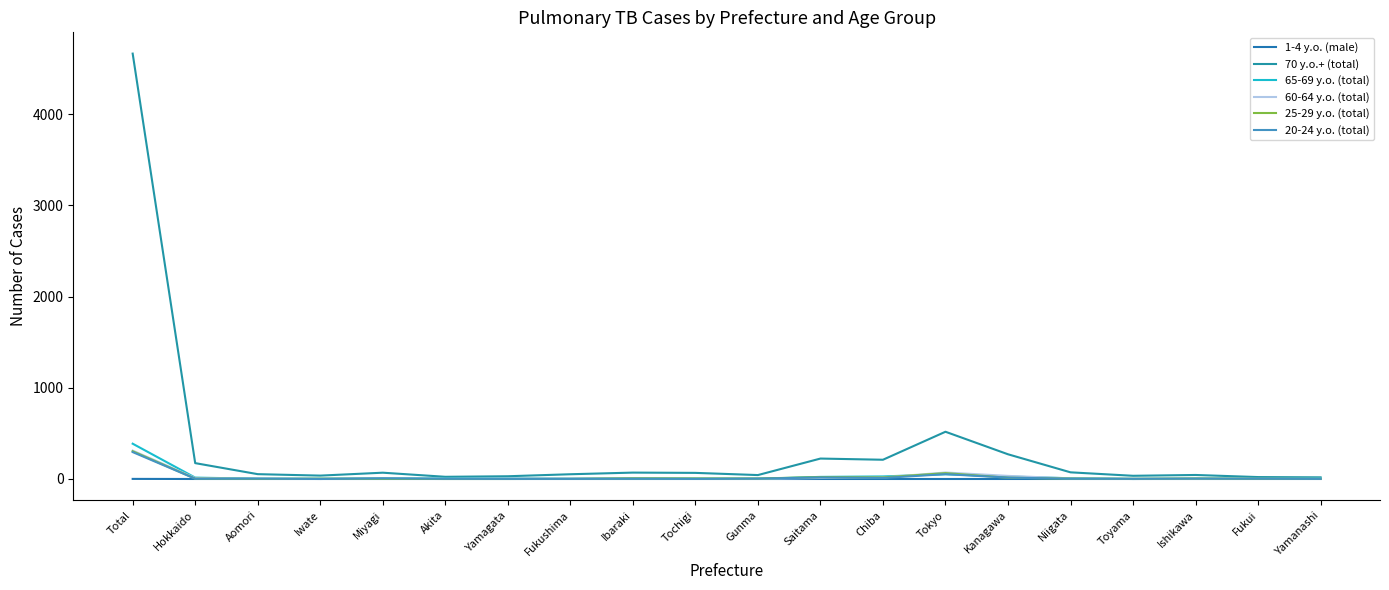

Reading right to left, extract all data points from this chart.

1-4 y.o. (male): Yamanashi=0	Fukui=0	Ishikawa=0	Toyama=0	Niigata=0	Kanagawa=0	Tokyo=0	Chiba=0	Saitama=0	Gunma=0	Tochigi=0	Ibaraki=0	Fukushima=0	Yamagata=0	Akita=0	Miyagi=0	Iwate=0	Aomori=0	Hokkaido=0	Total=1
70 y.o.+ (total): Yamanashi=18	Fukui=21	Ishikawa=44	Toyama=35	Niigata=73	Kanagawa=271	Tokyo=518	Chiba=211	Saitama=224	Gunma=43	Tochigi=67	Ibaraki=70	Fukushima=52	Yamagata=30	Akita=24	Miyagi=69	Iwate=37	Aomori=53	Hokkaido=174	Total=4665
65-69 y.o. (total): Yamanashi=6	Fukui=2	Ishikawa=3	Toyama=0	Niigata=8	Kanagawa=27	Tokyo=52	Chiba=28	Saitama=23	Gunma=2	Tochigi=5	Ibaraki=7	Fukushima=3	Yamagata=4	Akita=5	Miyagi=6	Iwate=3	Aomori=3	Hokkaido=15	Total=387
60-64 y.o. (total): Yamanashi=2	Fukui=2	Ishikawa=1	Toyama=0	Niigata=6	Kanagawa=34	Tokyo=71	Chiba=17	Saitama=11	Gunma=2	Tochigi=3	Ibaraki=7	Fukushima=4	Yamagata=3	Akita=1	Miyagi=4	Iwate=2	Aomori=2	Hokkaido=11	Total=311
25-29 y.o. (total): Yamanashi=1	Fukui=2	Ishikawa=5	Toyama=2	Niigata=4	Kanagawa=14	Tokyo=64	Chiba=17	Saitama=21	Gunma=5	Tochigi=5	Ibaraki=7	Fukushima=1	Yamagata=0	Akita=0	Miyagi=2	Iwate=3	Aomori=1	Hokkaido=4	Total=304
20-24 y.o. (total): Yamanashi=1	Fukui=3	Ishikawa=4	Toyama=2	Niigata=3	Kanagawa=15	Tokyo=53	Chiba=11	Saitama=17	Gunma=4	Tochigi=1	Ibaraki=3	Fukushima=1	Yamagata=1	Akita=2	Miyagi=7	Iwate=0	Aomori=4	Hokkaido=3	Total=295